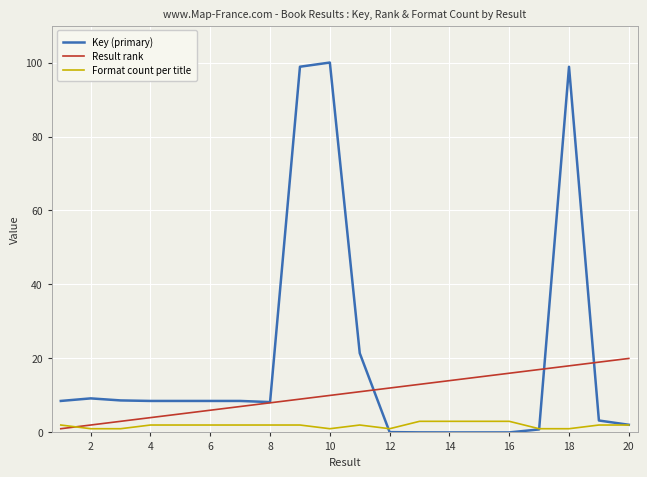

How many lines are shown in the chart?

3